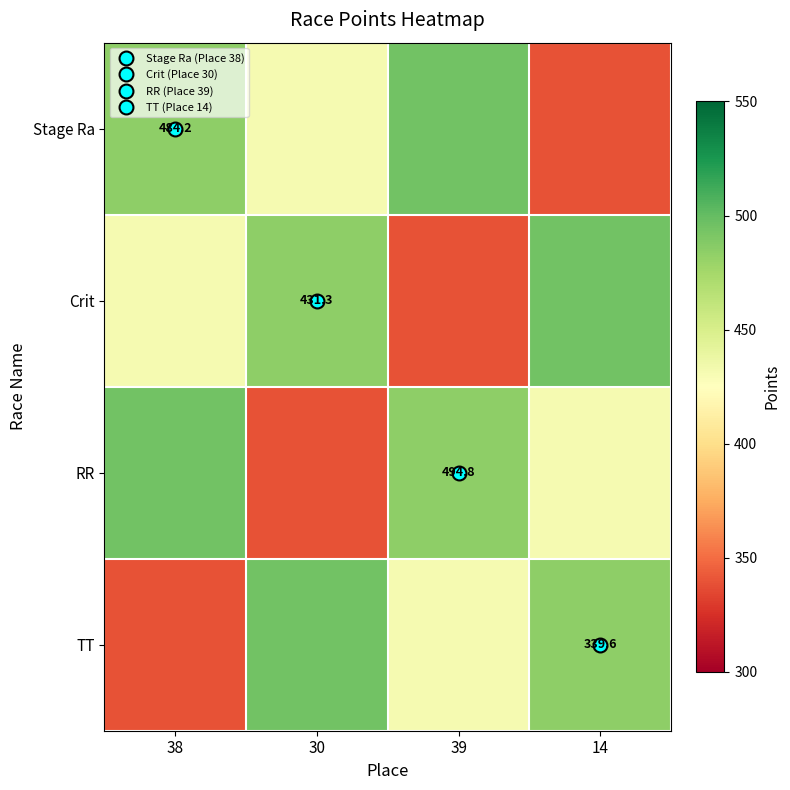

How many data points does each series have?

4